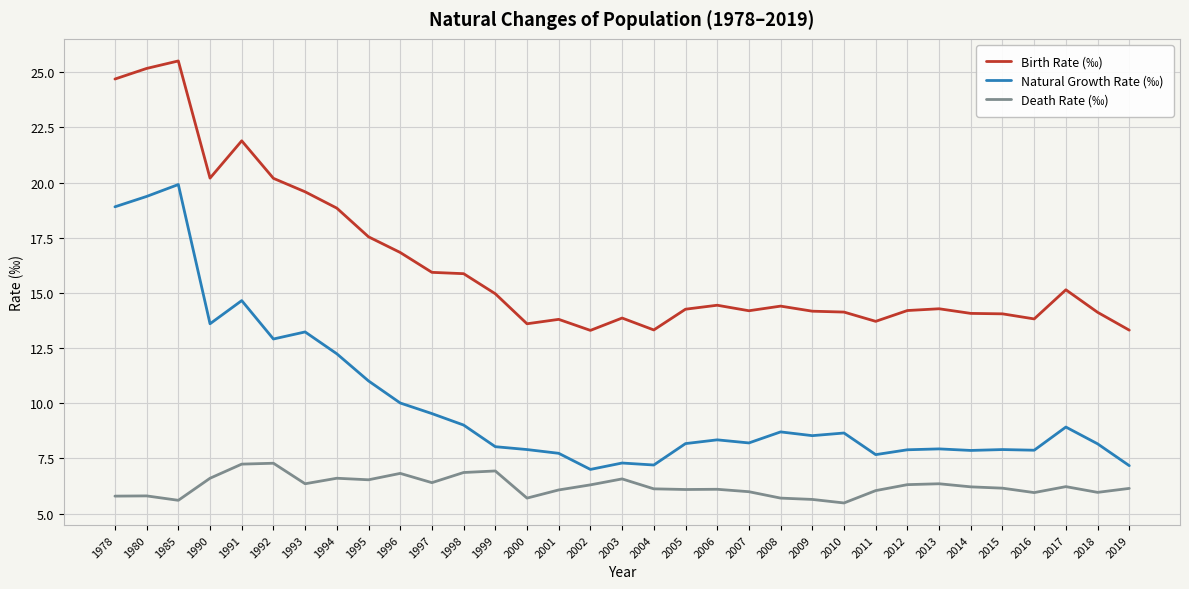

Rank the series by their average value, from lowest to highest.

Death Rate (‰), Natural Growth Rate (‰), Birth Rate (‰)